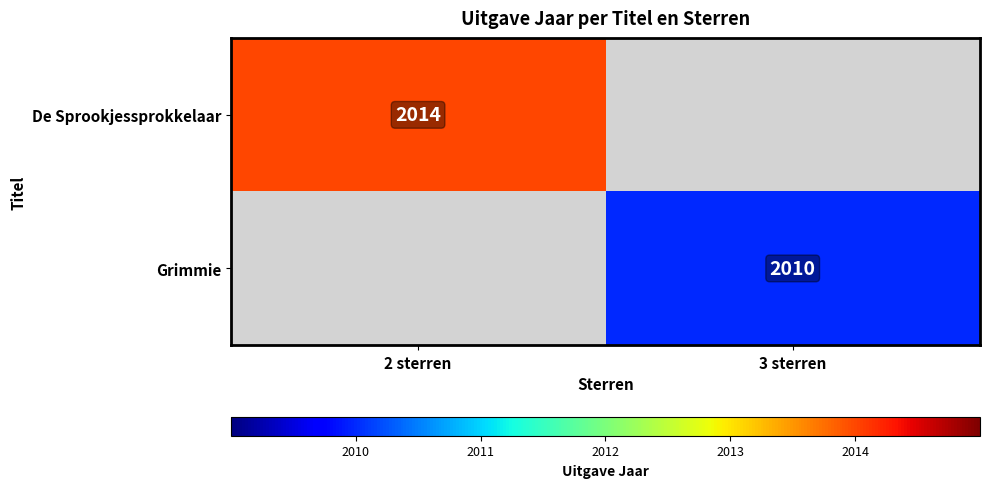

The value of Grimmie at 3 sterren is 2010. True or false?

True